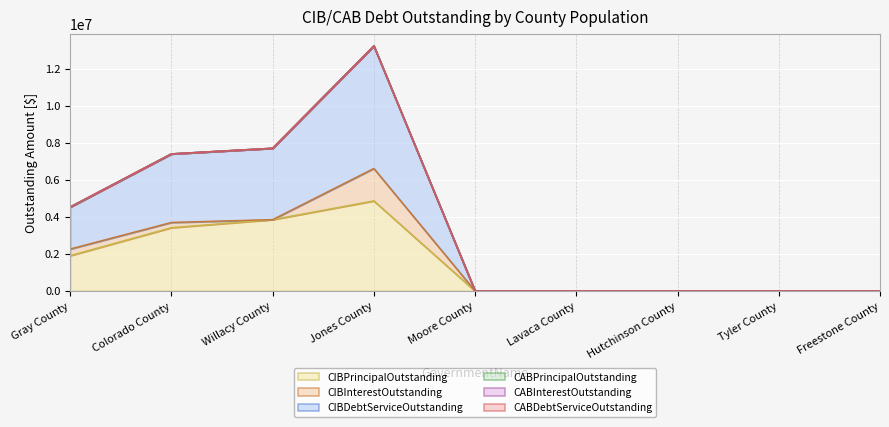

How many interior local valleys does the CIBInterestOutstanding series have?

1